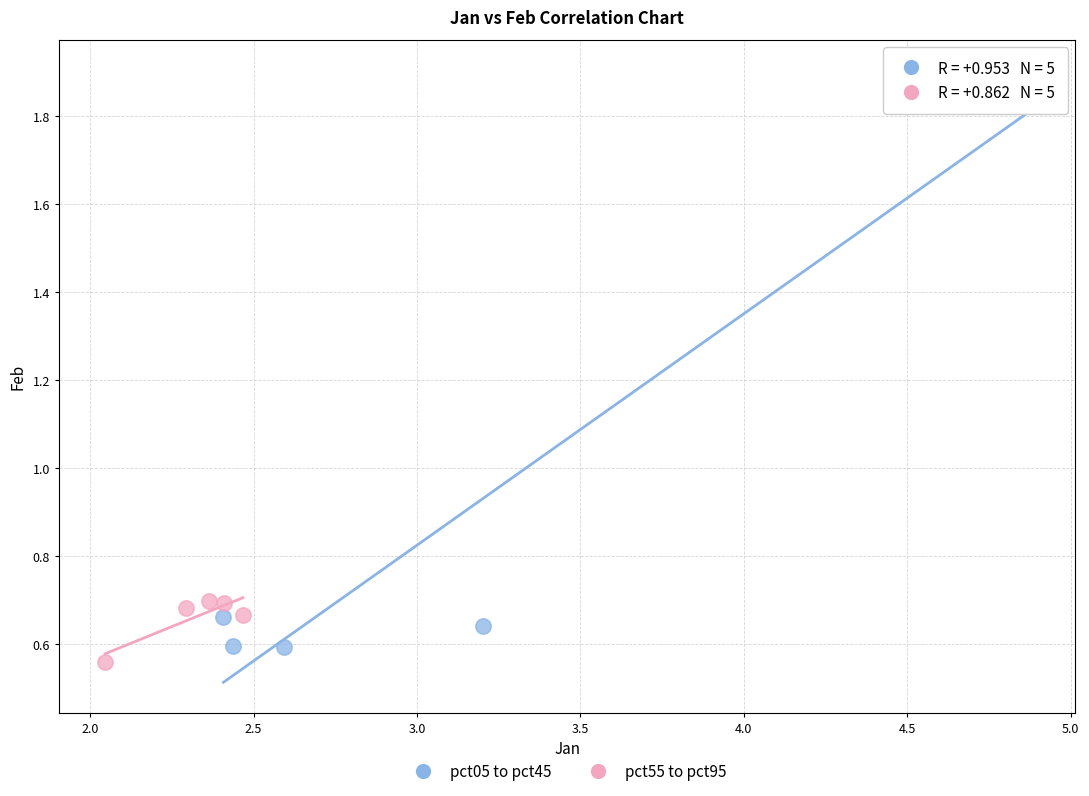

What are all the series names shown in the legend?

pct05 to pct45, pct55 to pct95